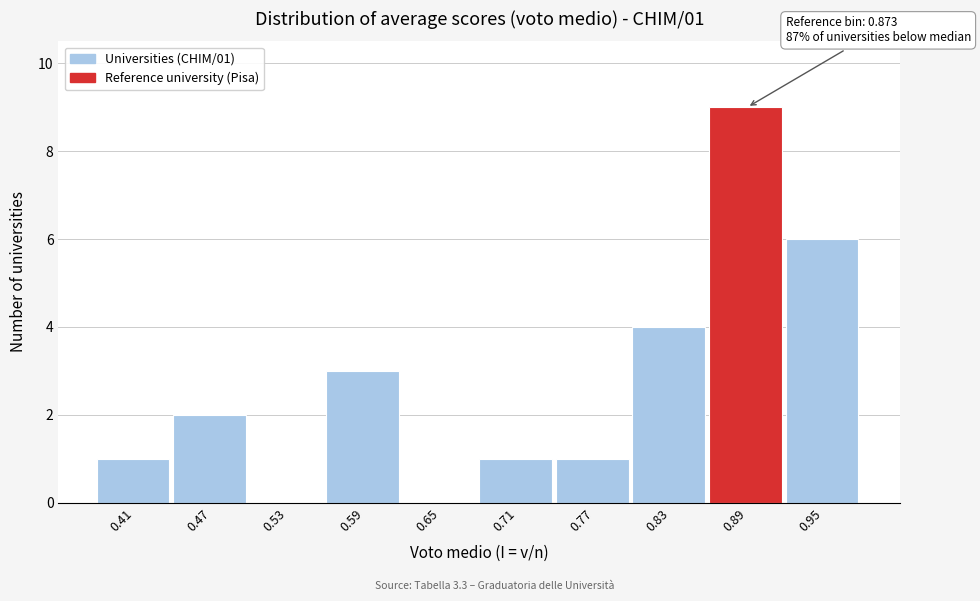

Which range on the x-axis has the tallest bar?

0.86 to 0.92